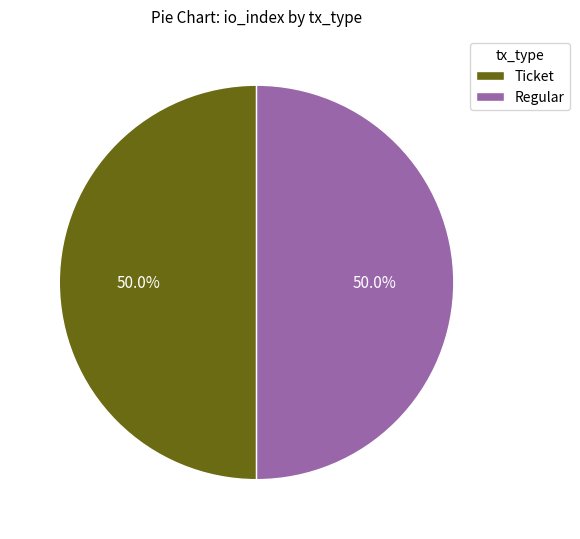

What is the ratio of the value at Regular to the value at Ticket?

1.0